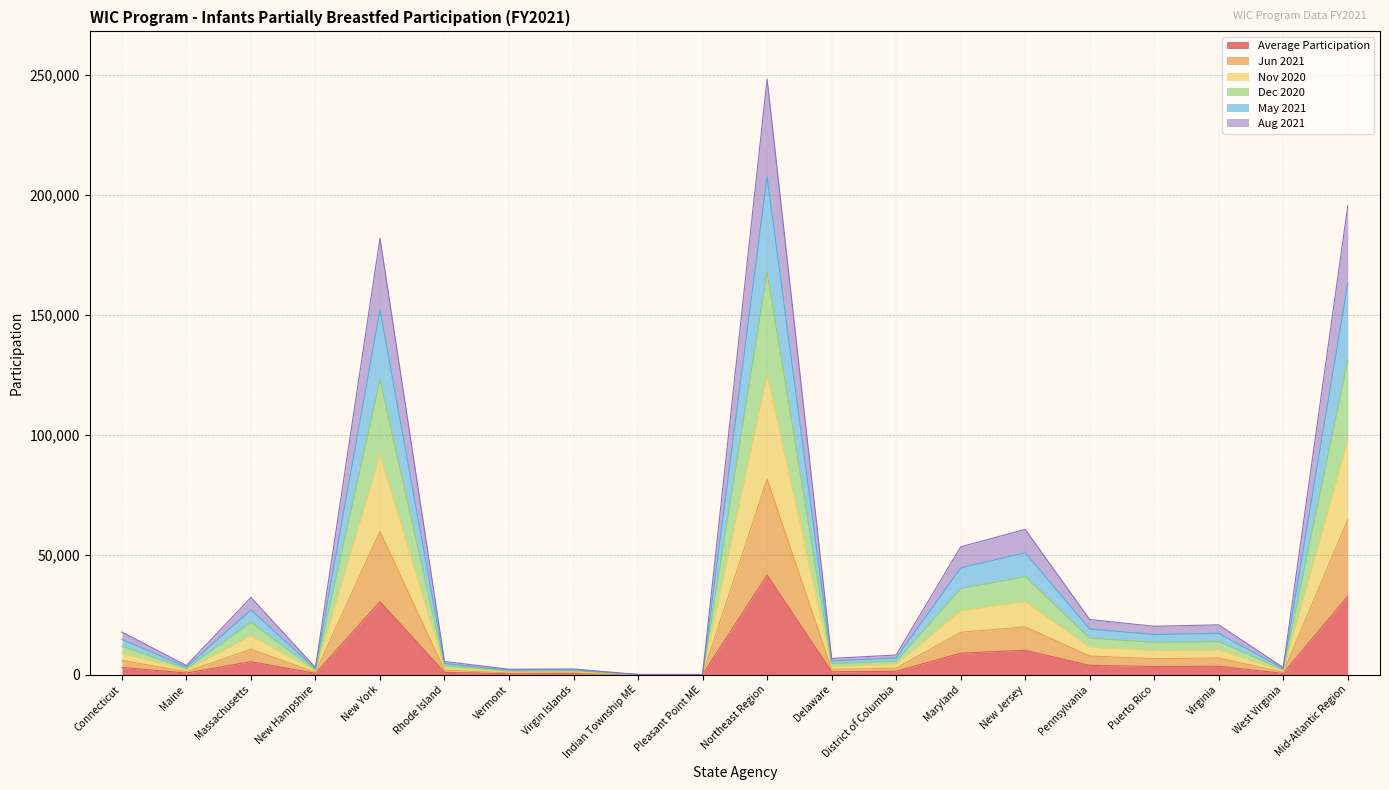

Rank the categories by Jun 2021 value from highest to lowest.

Northeast Region, Mid-Atlantic Region, New York, New Jersey, Maryland, Massachusetts, Pennsylvania, Virginia, Puerto Rico, Connecticut, District of Columbia, Delaware, Rhode Island, Maine, New Hampshire, West Virginia, Virgin Islands, Vermont, Pleasant Point ME, Indian Township ME